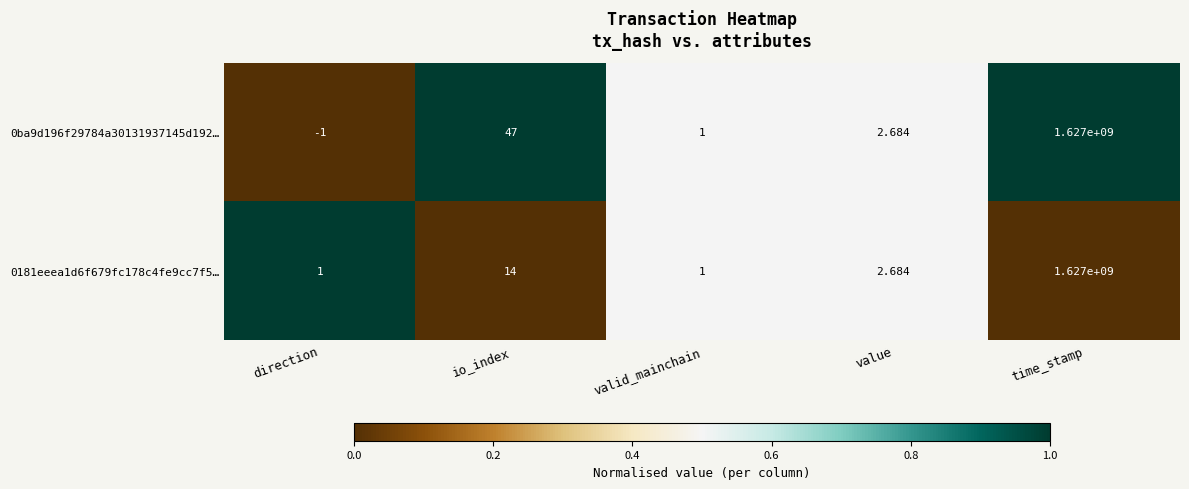

Is the value of 0181eeea1d6f679fc178c4fe9cc7f5… at time_stamp greater than the value of 0ba9d196f29784a30131937145d192… at io_index?

Yes